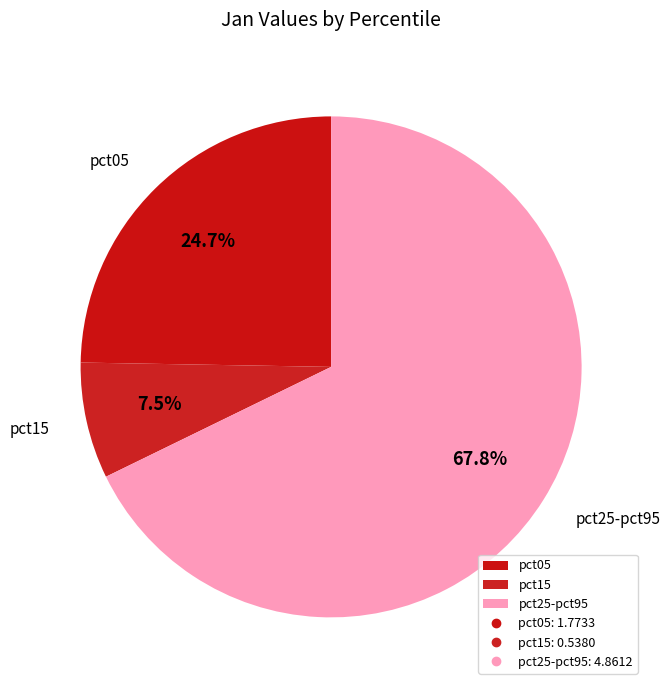

Combined, do pct25-pct95 and pct15 account for over 50%?

Yes